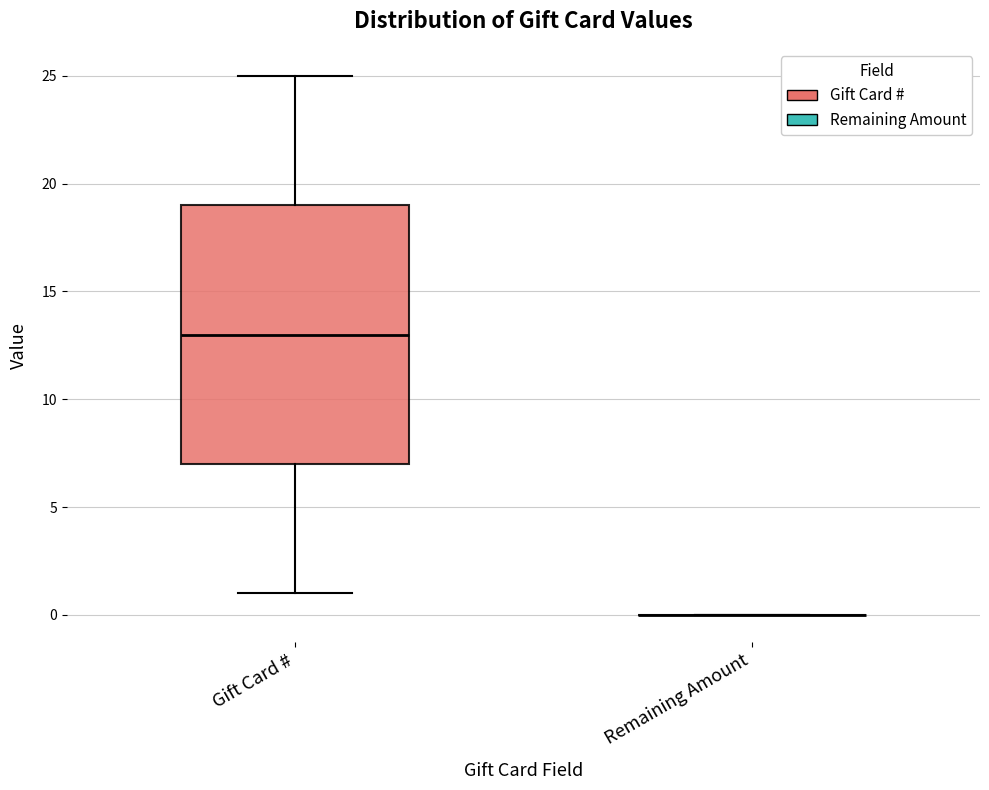

Reading left to right, read every box against the y-axis: the position of its median line, the range the box covers, and the ends of its whiskers. The values are not printed on the chart, so give them approximately, as read against the axis.

Gift Card #: median 13, box 7 to 19, whiskers 1 to 25
Remaining Amount: box collapsed to a line at 0, whiskers 0 to 0